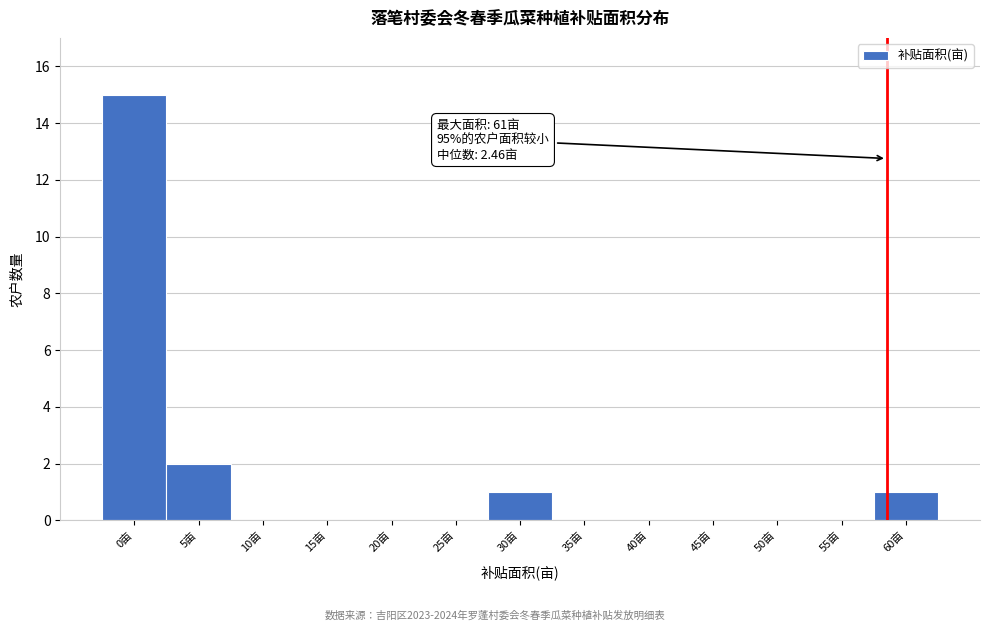

Reading right to left, what are all the values shown in this chart?

60亩=1	55亩=0	50亩=0	45亩=0	40亩=0	35亩=0	30亩=1	25亩=0	20亩=0	15亩=0	10亩=0	5亩=2	0亩=15